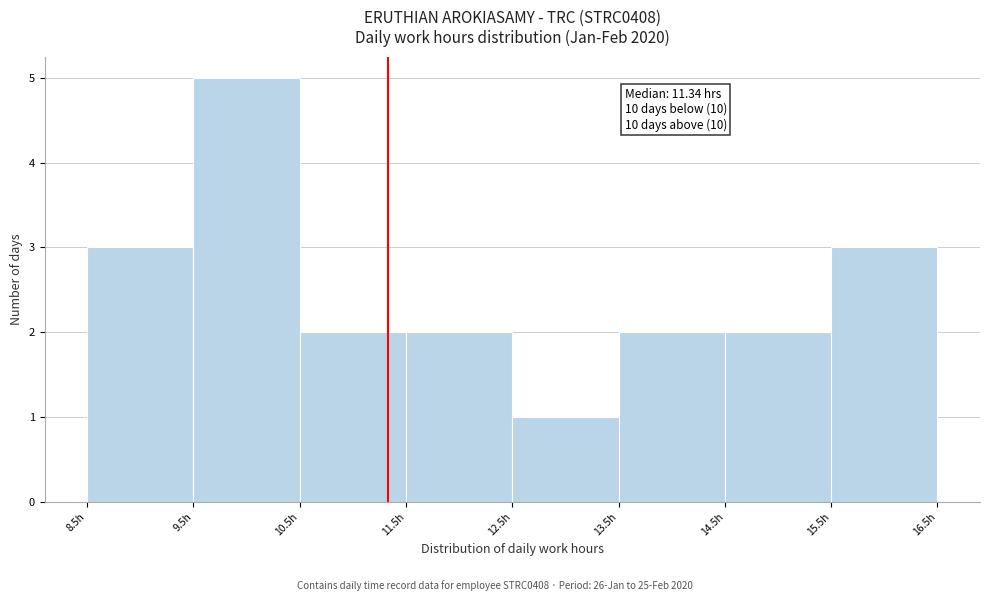

Which range on the x-axis has the tallest bar?

9.5 to 10.5